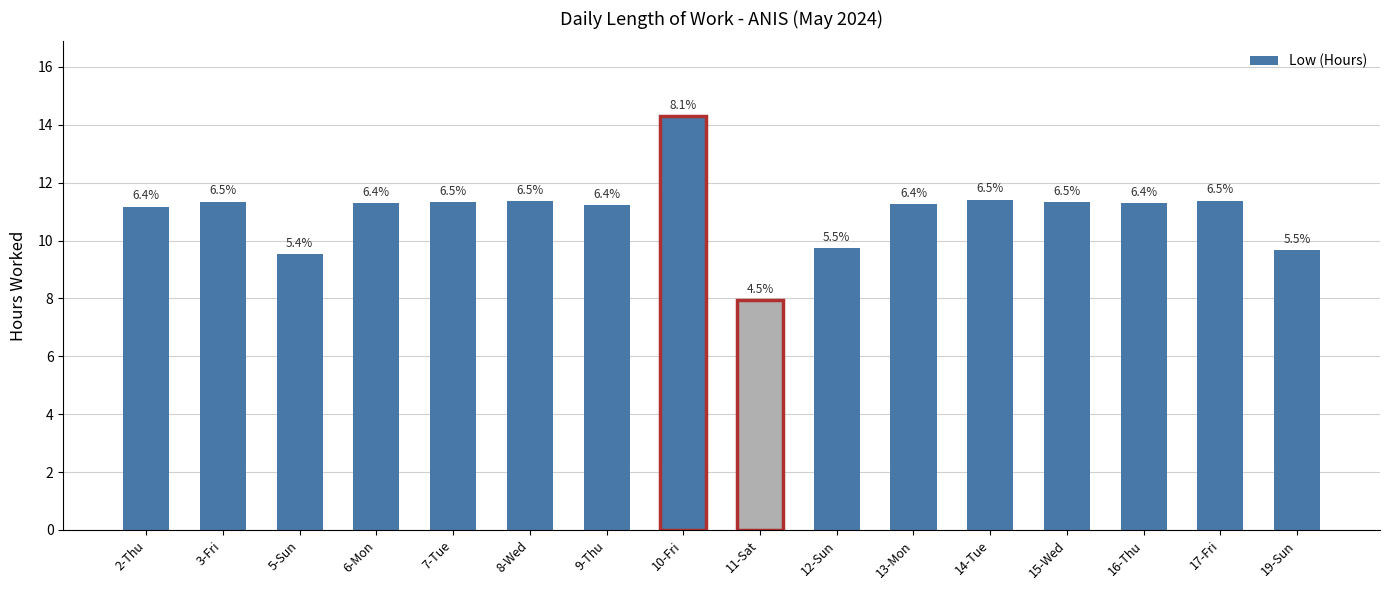

How many bars are there in total?

16